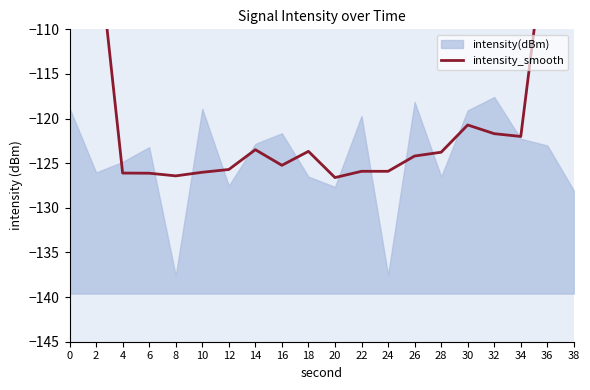

The chart shows a value of -200.8 at 24. True or false?

False